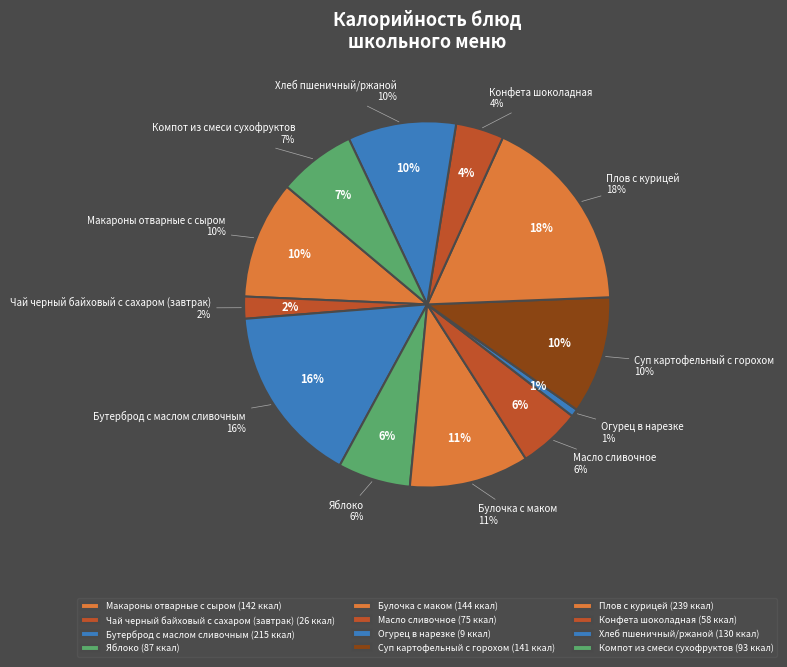

Approximately how many times larger is the value at Бутерброд с маслом сливочным compared to Плов с курицей?

0.9